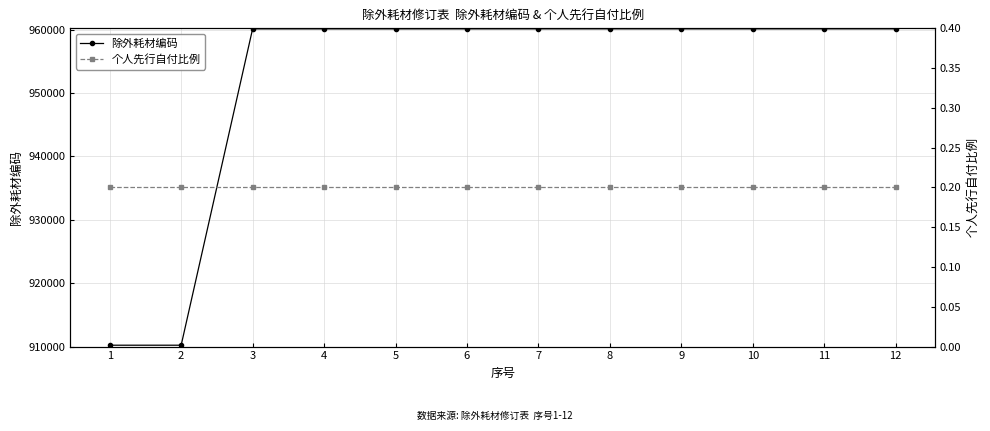

Reading left to right, list all the values displayed in this chart.

除外耗材编码: 1=910218.0	2=910218.0	3=960119.0	4=960120.0	5=960121.0	6=960122.0	7=960123.0	8=960124.0	9=960121.0	10=960123.0	11=960123.0	12=960124.0
个人先行自付比例: 1=0.2	2=0.2	3=0.2	4=0.2	5=0.2	6=0.2	7=0.2	8=0.2	9=0.2	10=0.2	11=0.2	12=0.2